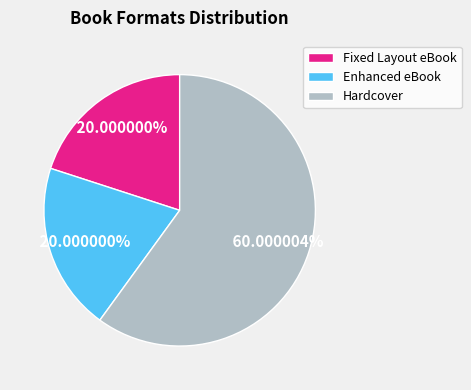

Combined, do Fixed Layout eBook and Hardcover account for over 50%?

Yes